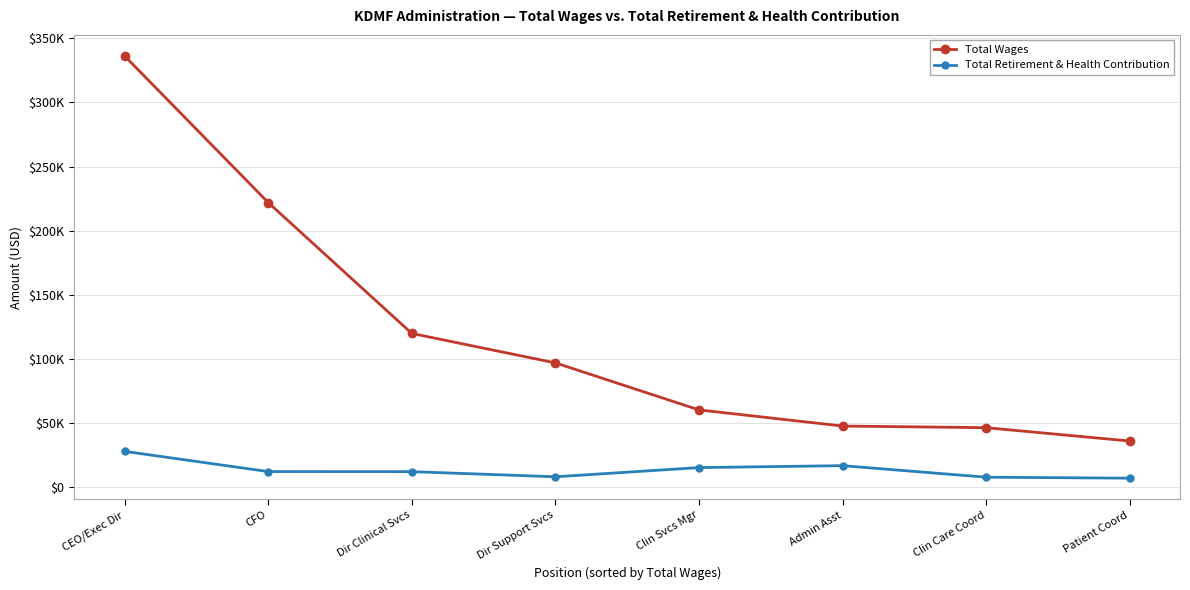

Reading right to left, what are all the values shown in this chart?

Total Wages: Patient Coord=36165	Clin Care Coord=46541	Admin Asst=47835	Clin Svcs Mgr=60401	Dir Support Svcs=97026	Dir Clinical Svcs=119969	CFO=221901	CEO/Exec Dir=336097
Total Retirement & Health Contribution: Patient Coord=7214	Clin Care Coord=7982	Admin Asst=16962	Clin Svcs Mgr=15466	Dir Support Svcs=8307	Dir Clinical Svcs=12293	CFO=12360	CEO/Exec Dir=28113